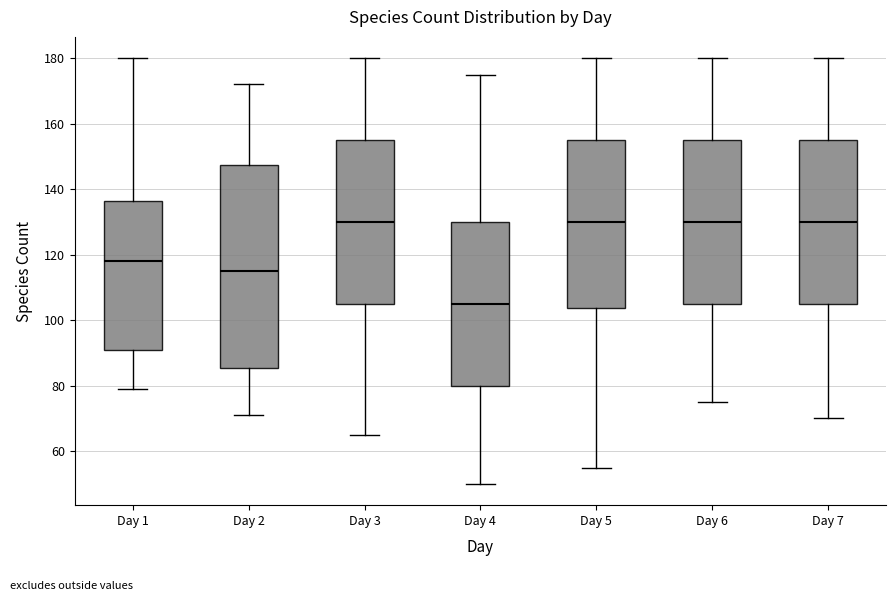

Reading left to right, transcribe this box plot: for each box, give where its median line is, the range the box spans, and where its two whiskers end, as read against the y-axis. The values are not printed on the chart, so give them approximately, as read against the axis.

Day 1: median 118, box 90 to 136, whiskers 80 to 180
Day 2: median 116, box 86 to 148, whiskers 72 to 172
Day 3: median 130, box 106 to 156, whiskers 66 to 180
Day 4: median 106, box 80 to 130, whiskers 50 to 176
Day 5: median 130, box 104 to 156, whiskers 56 to 180
Day 6: median 130, box 106 to 156, whiskers 76 to 180
Day 7: median 130, box 106 to 156, whiskers 70 to 180